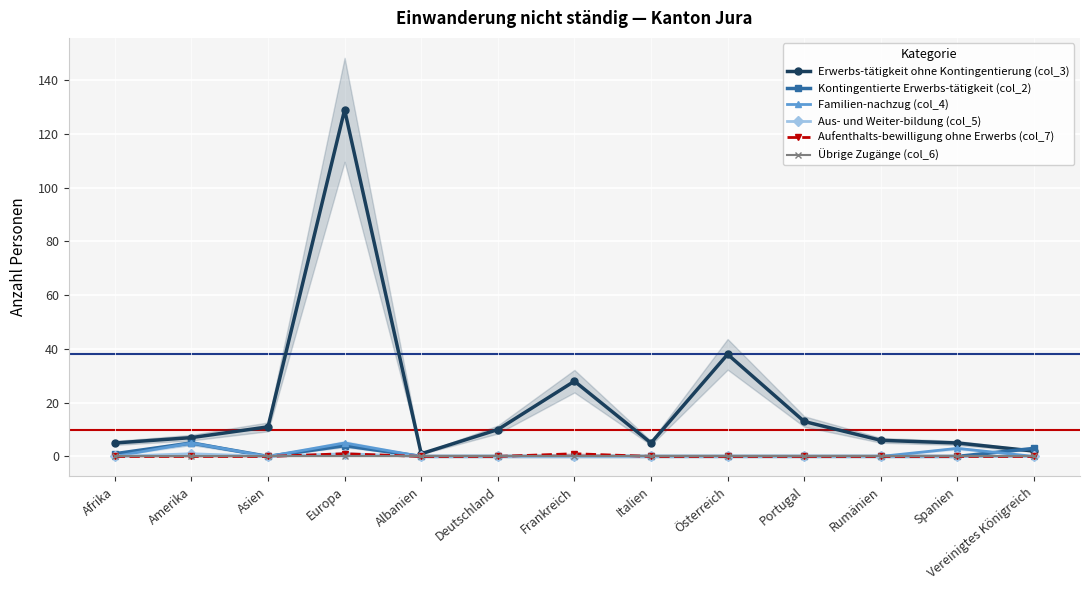

Which series has the widest spread of values?

Erwerbs-tätigkeit ohne Kontingentierung (col_3)